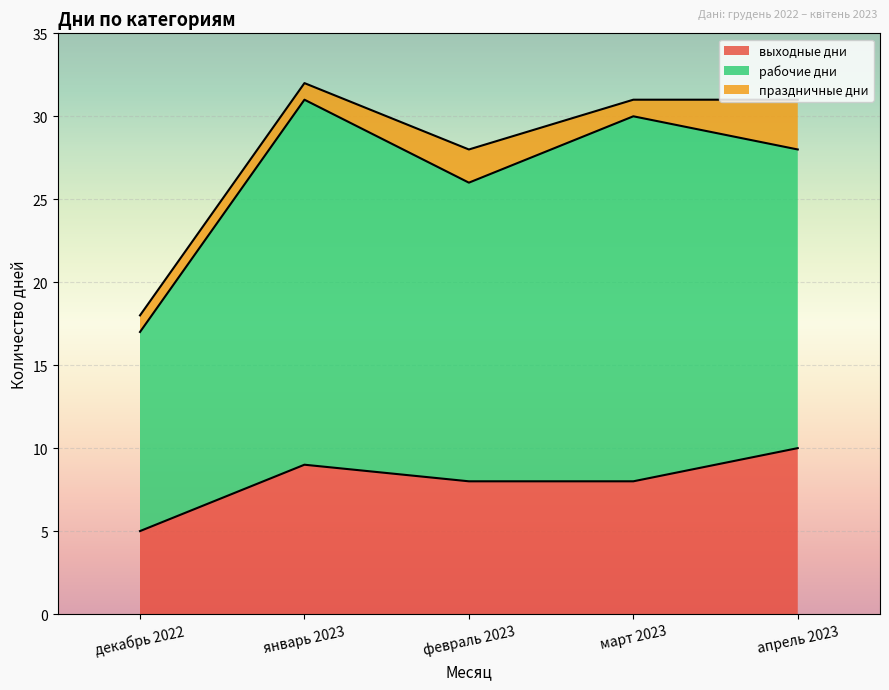

Rank the series by their maximum value, from highest to lowest.

рабочие дни, выходные дни, праздничные дни